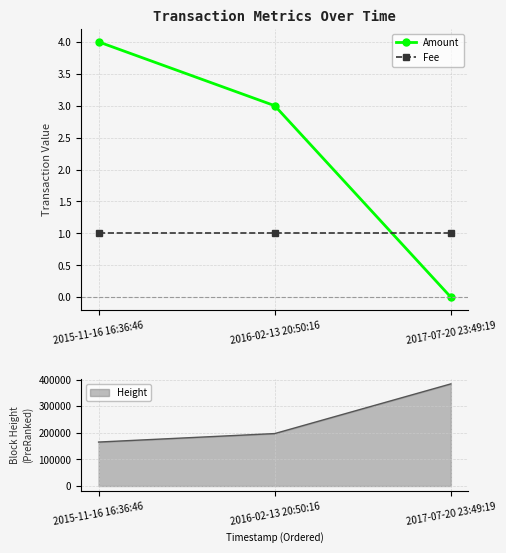

Is it true that Amount equals 6 at 2015-11-16 16:36:46?

False